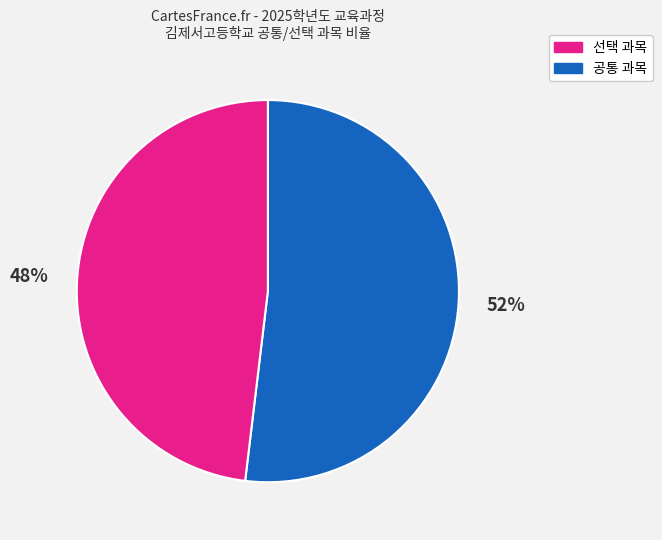

Does any single category account for the majority?

Yes